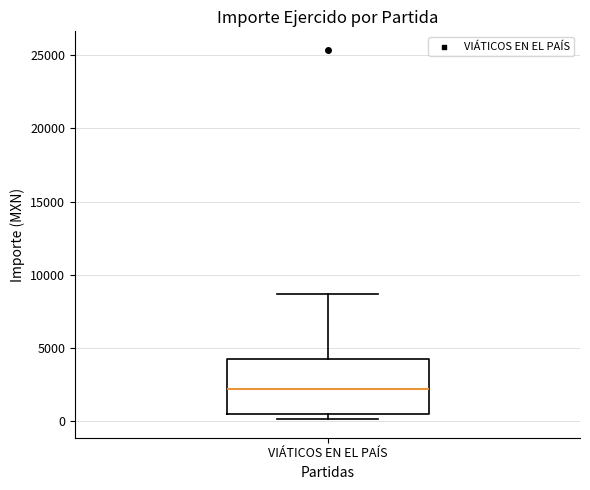

Read this box plot against the y-axis: the position of the median line, the range covered by the box, and the ends of both whiskers. The values are not printed on the chart, so give them approximately, as read against the axis.

median 2000, box 500 to 4000, whiskers 0 to 8500